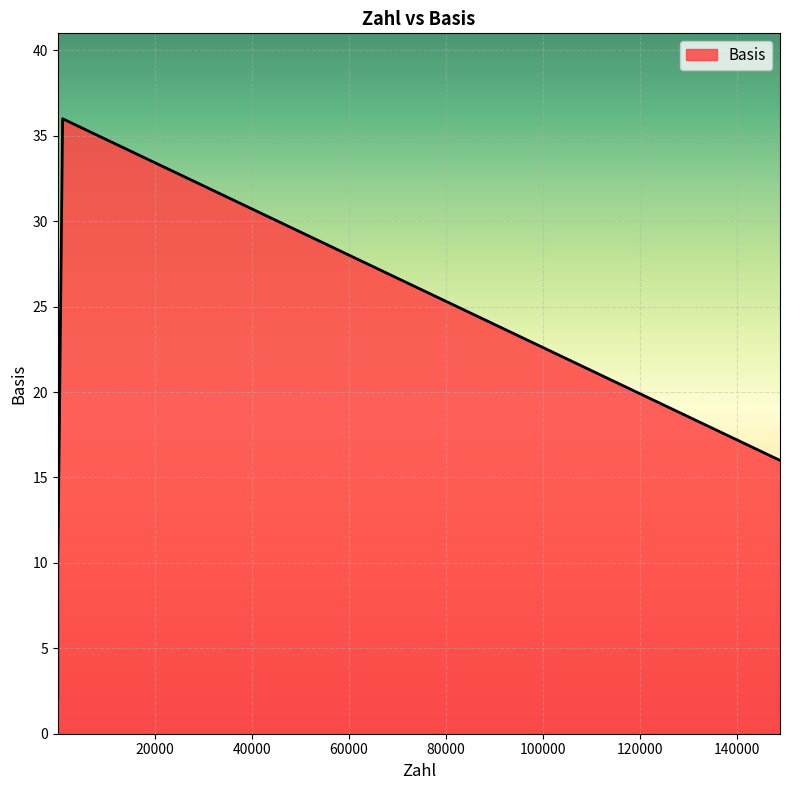

What is the value of the 1st point from the left?

2